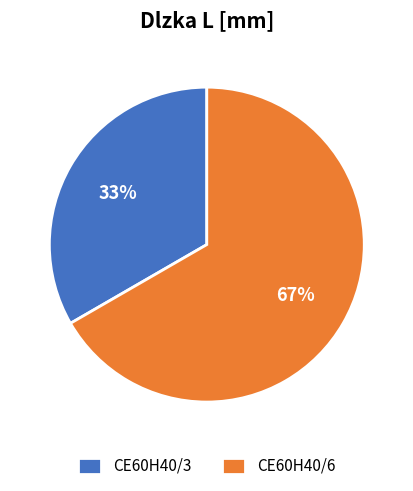

The CE60H40/3 slice represents 33% of the pie. True or false?

True